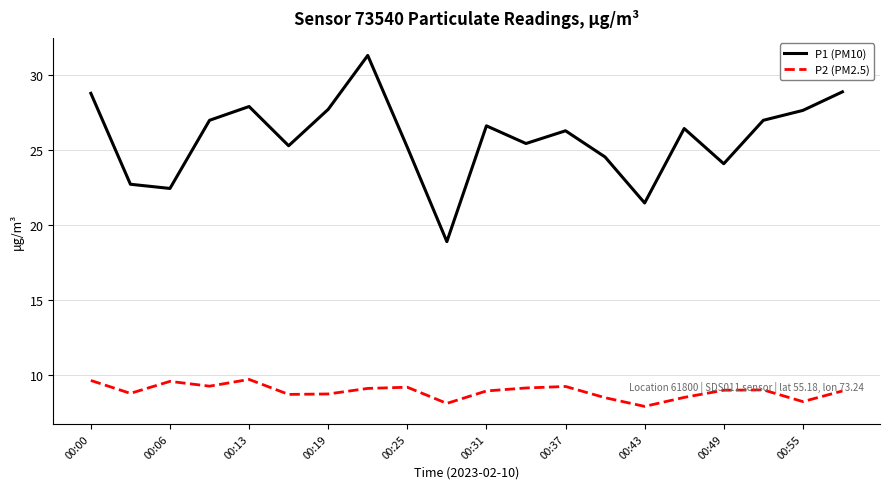

What is the difference between the maximum and minimum values in the P2 (PM2.5) series?

1.8